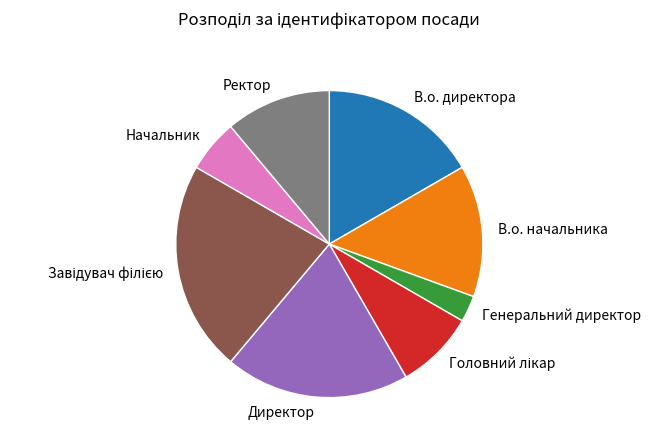

Combined, do Генеральний директор and Директор account for over 50%?

No